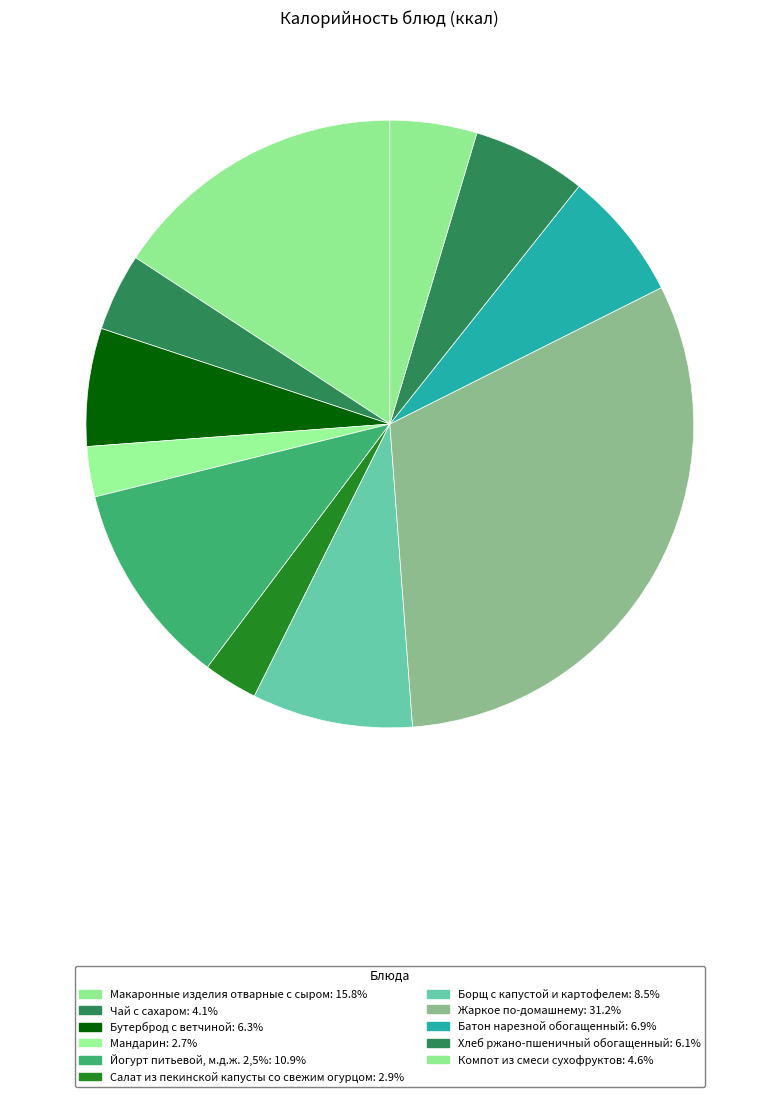

Count the number of slices in the pie.

11